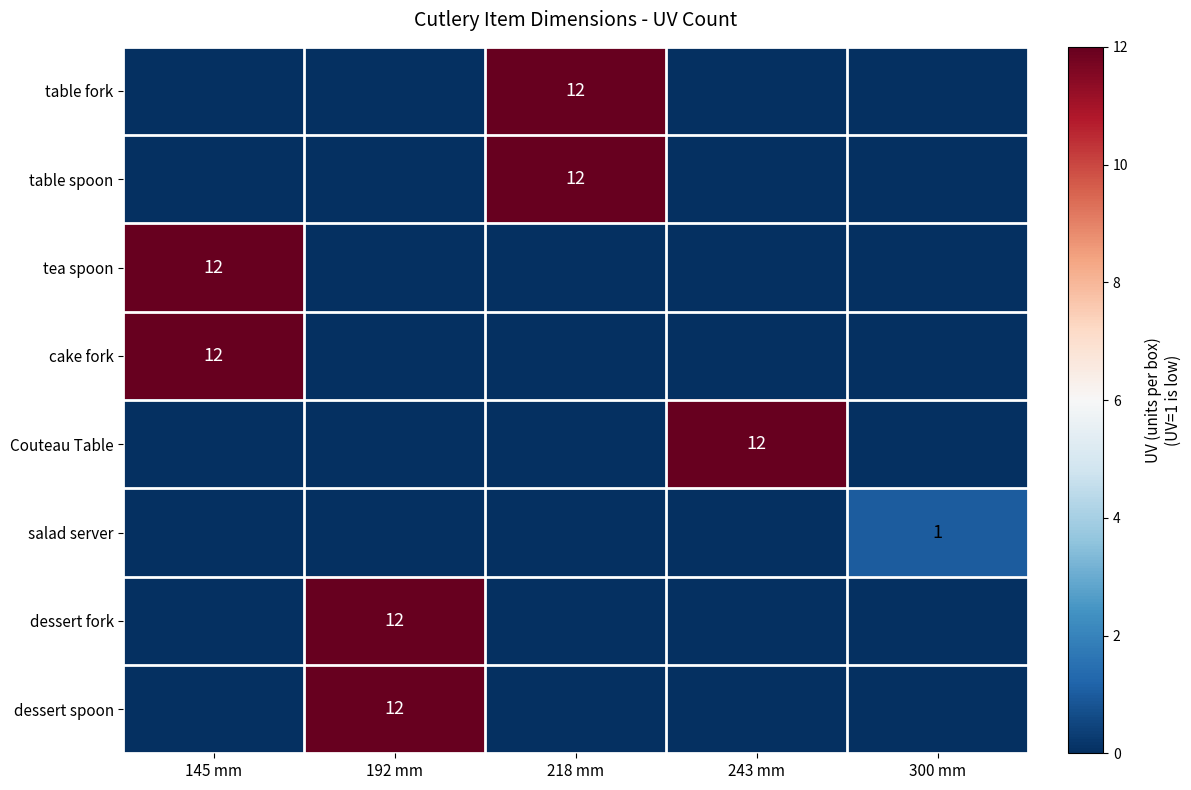

True or false: tea spoon has a value of 12 at 145 mm.

True